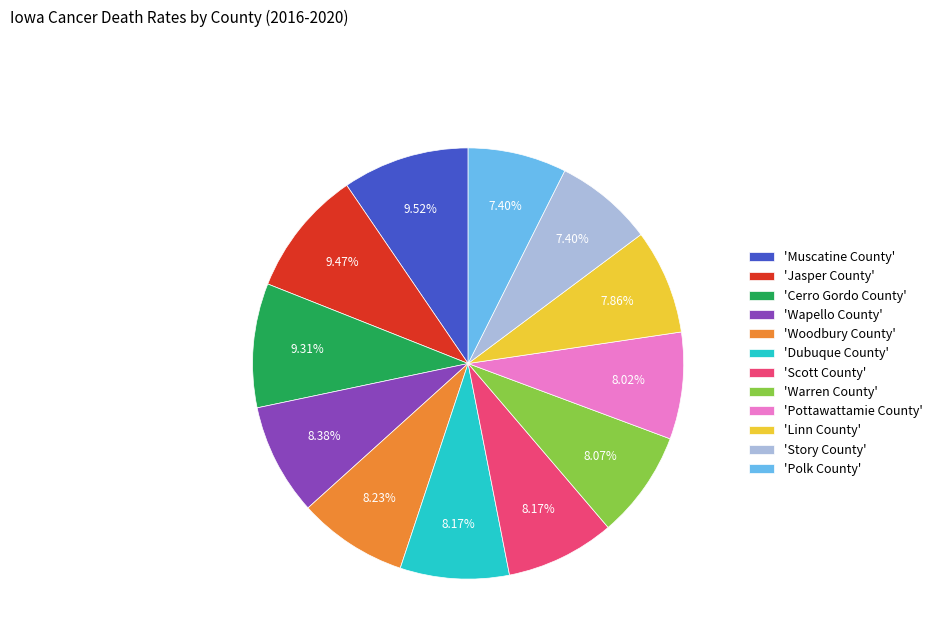

Do 'Muscatine County' and 'Story County' together represent more than half of the pie?

No